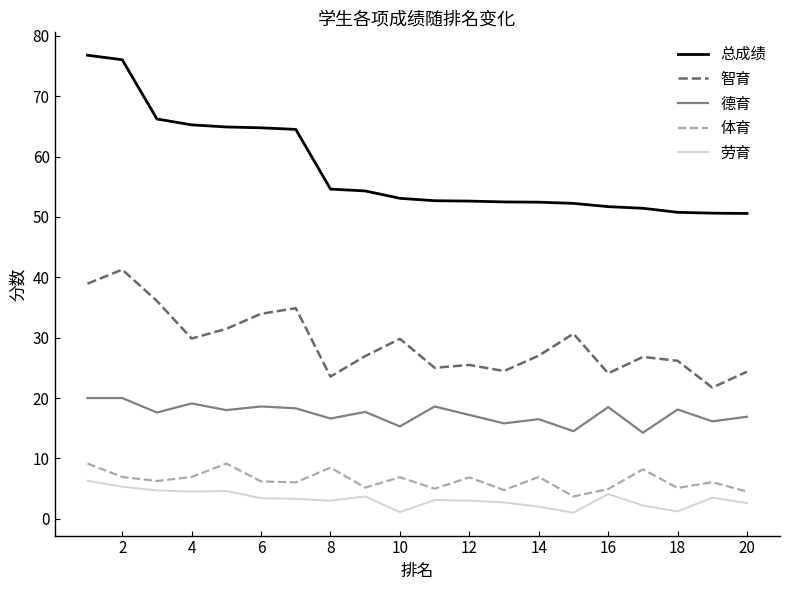

What is the maximum value shown in the chart?

76.8